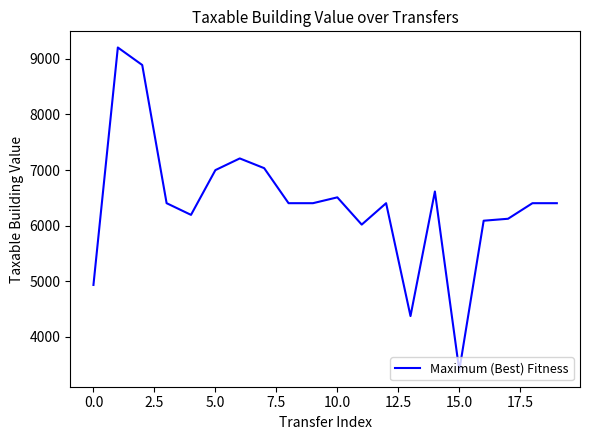

What is the difference between the maximum and minimum values?

5810